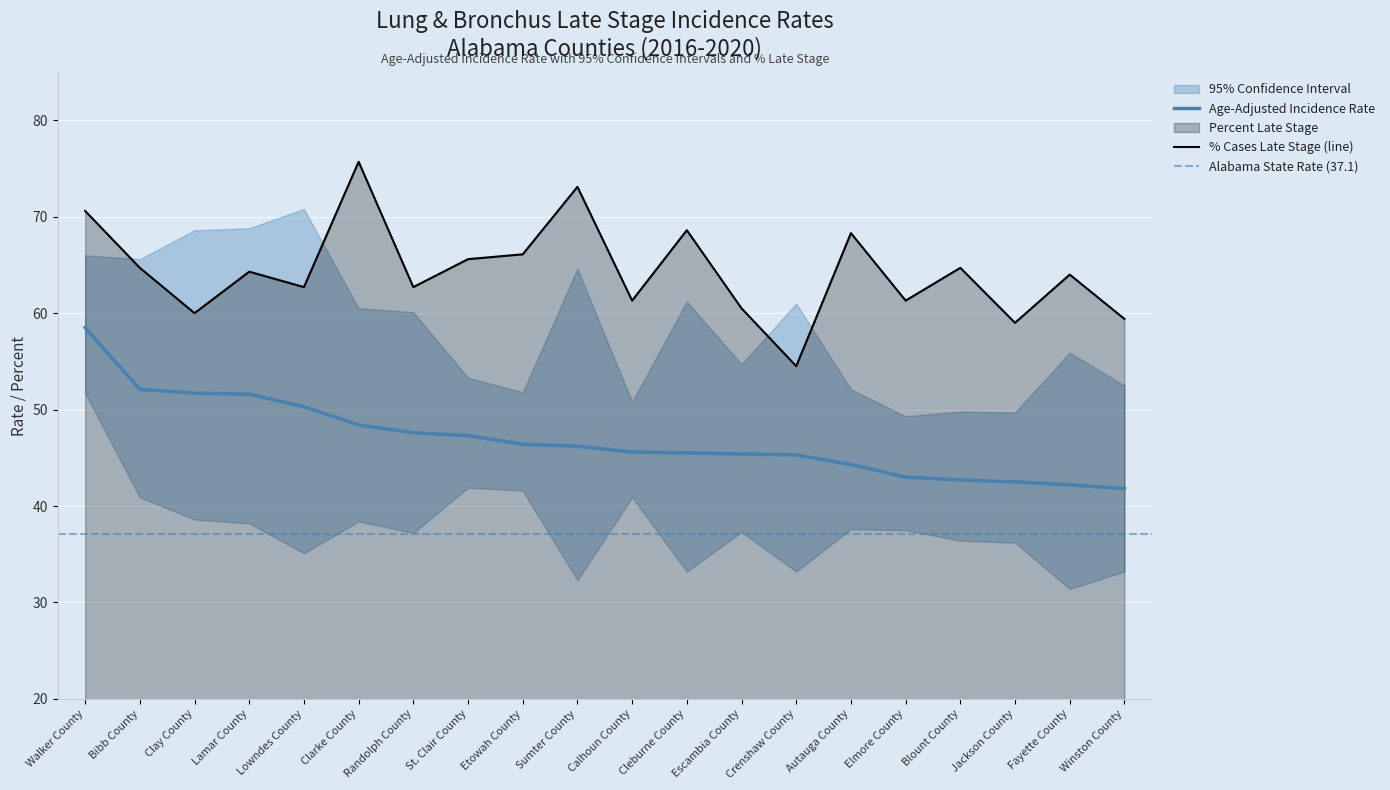

What is the difference between the maximum and minimum values in the Age-Adjusted Incidence Rate series?

16.7